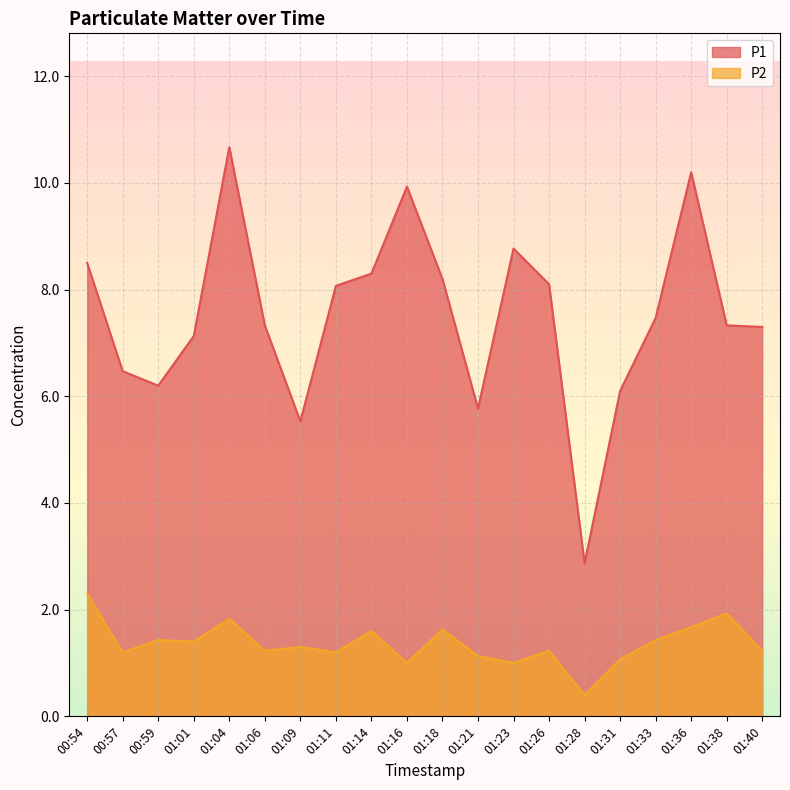

What is the lowest value of the P1 series?

2.9